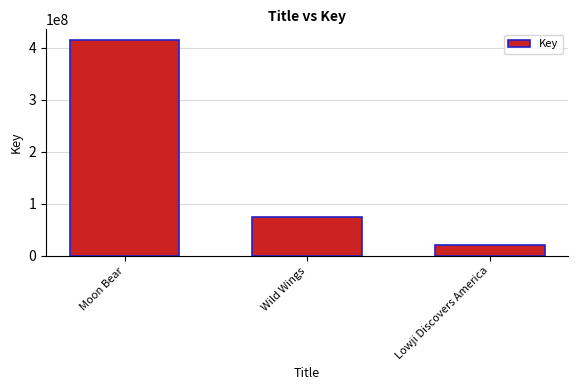

What is the minimum value shown in the chart?

20283914